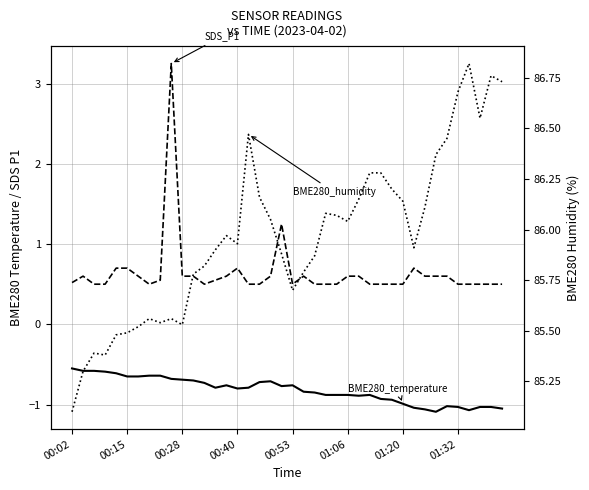

How many interior local peaks does the SDS_P1 series have?

6